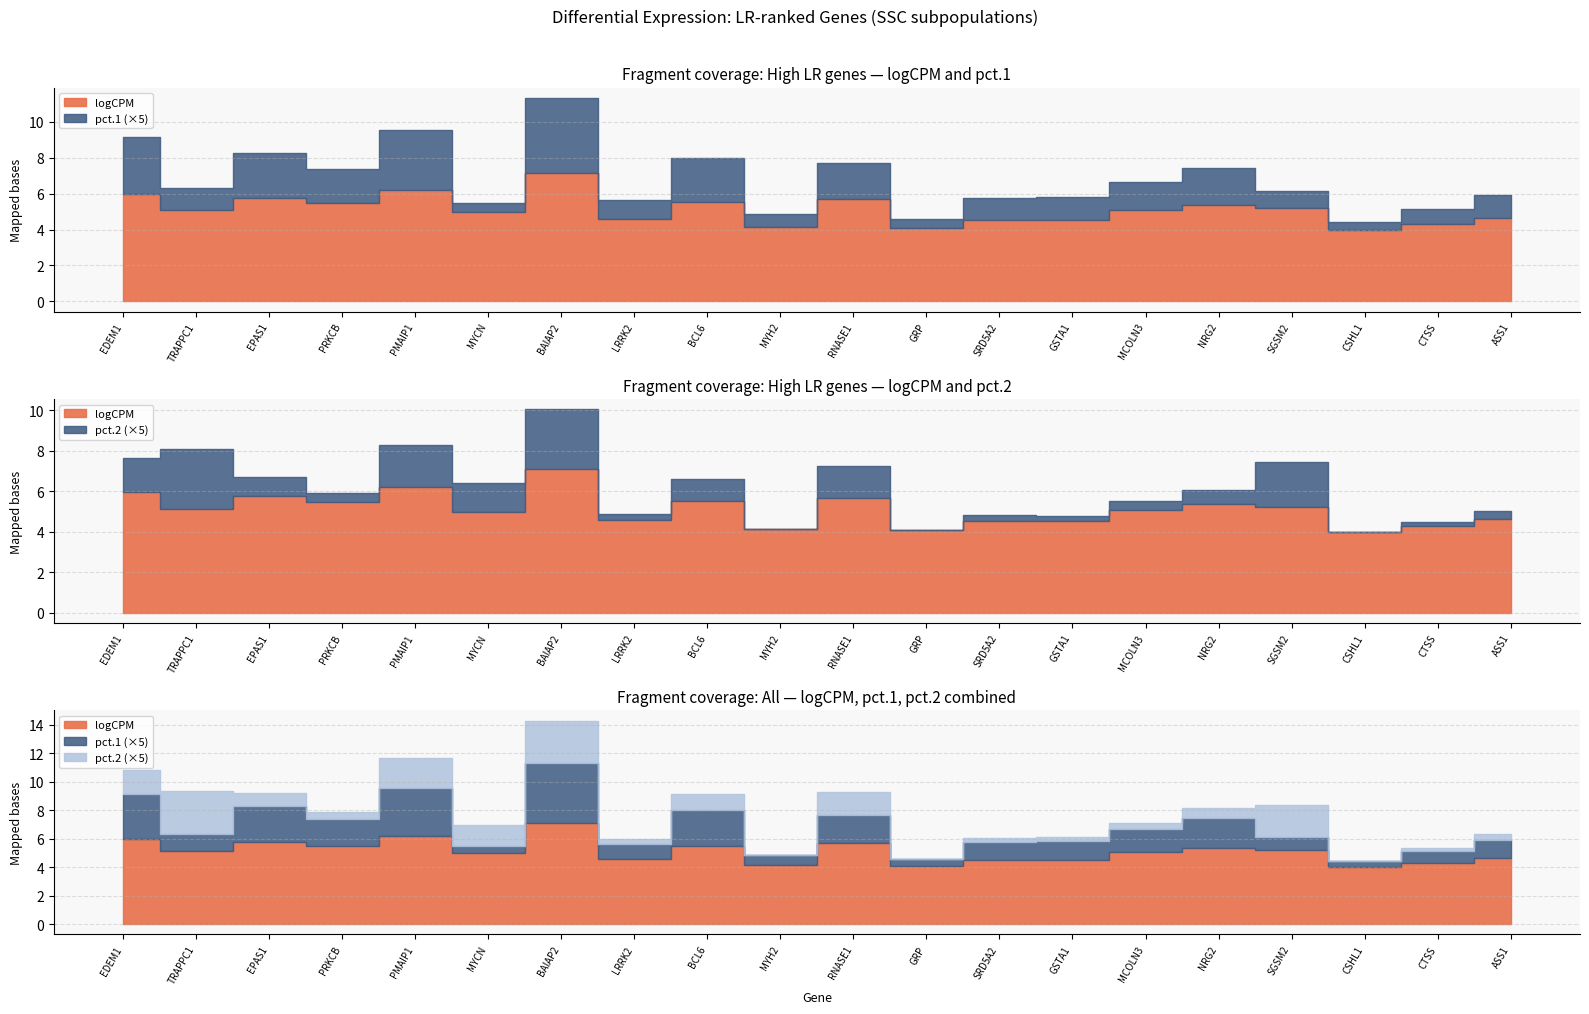

Reading left to right, list all the values displayed in this chart.

logCPM: 6.0	5.1	5.8	5.5	6.2	5.0	7.1	4.6	5.5	4.2	5.7	4.1	4.5	4.5	5.1	5.4	5.2	4.0	4.3	4.6
pct.1: 0.6	0.2	0.5	0.4	0.7	0.1	0.8	0.2	0.5	0.1	0.4	0.1	0.2	0.3	0.3	0.4	0.2	0.1	0.2	0.3
pct.2: 0.3	0.6	0.2	0.1	0.4	0.3	0.6	0.1	0.2	0.0	0.3	0.0	0.1	0.1	0.1	0.1	0.4	0.0	0.0	0.1